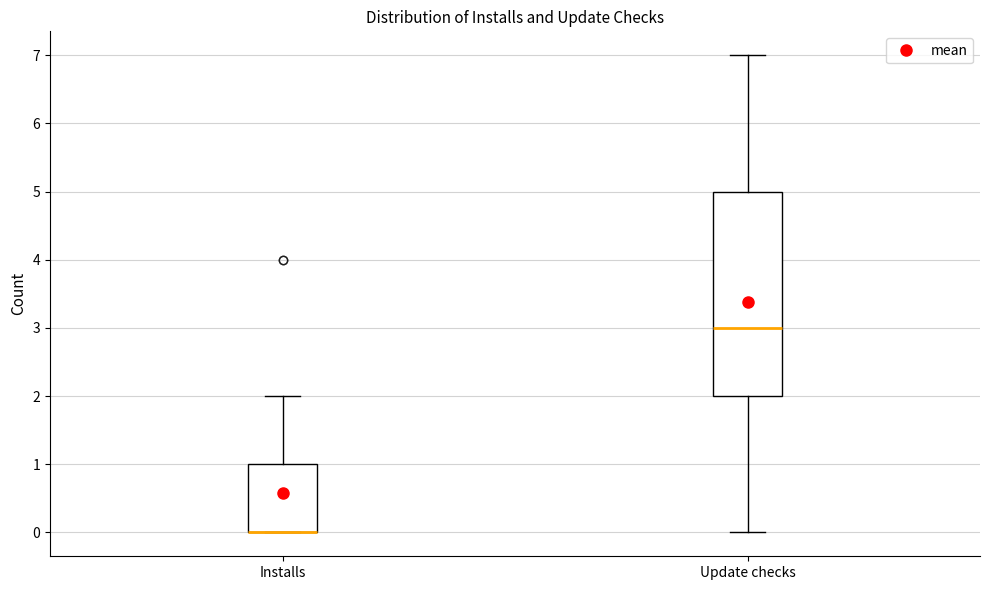

Where is the upper edge of the box for Installs on the y-axis? The values are not printed on the chart, so give them approximately, as read against the axis.

1